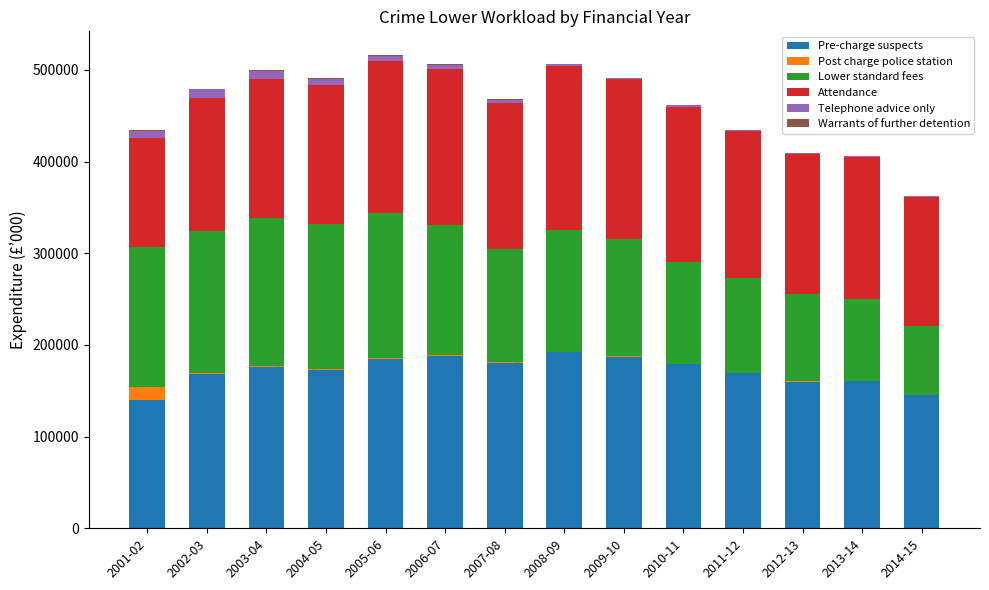

Count the number of data series in this chart.

6